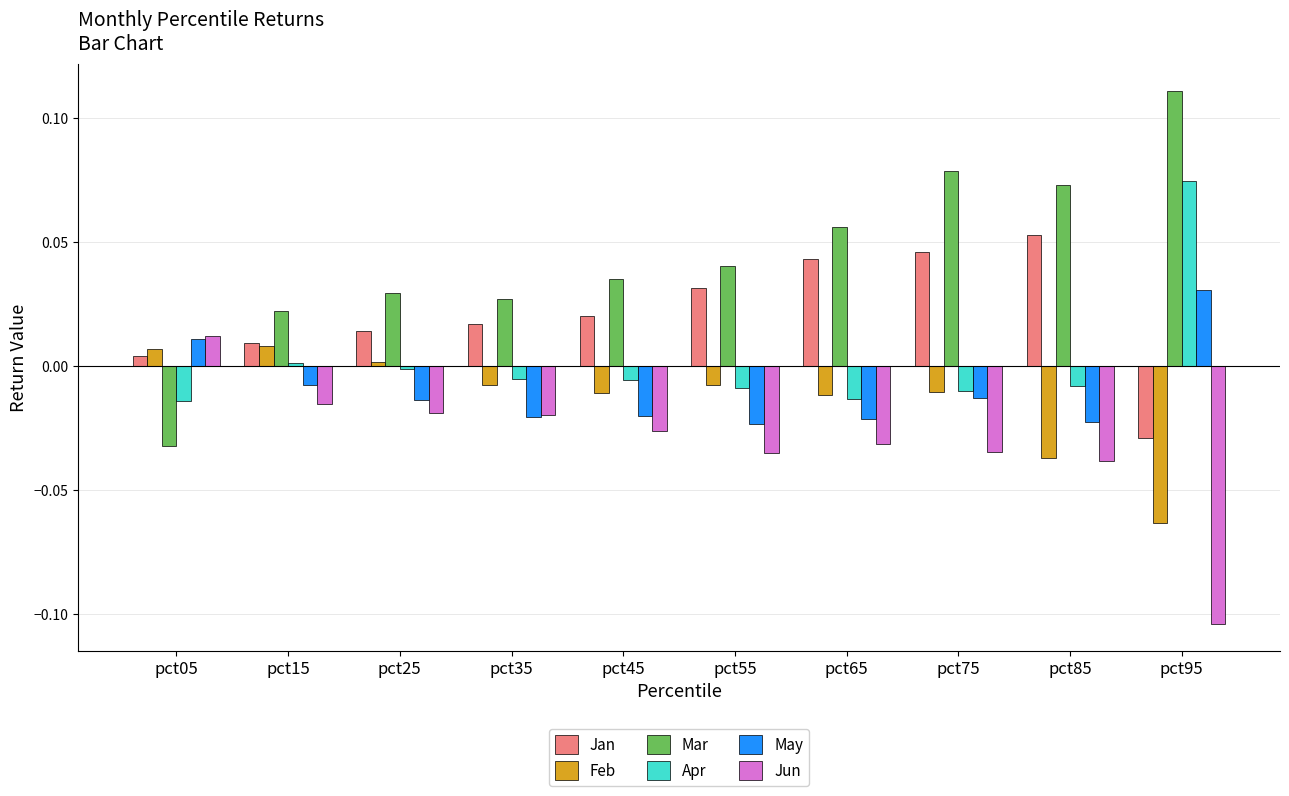

The value of Apr at pct25 is -0.0. True or false?

True